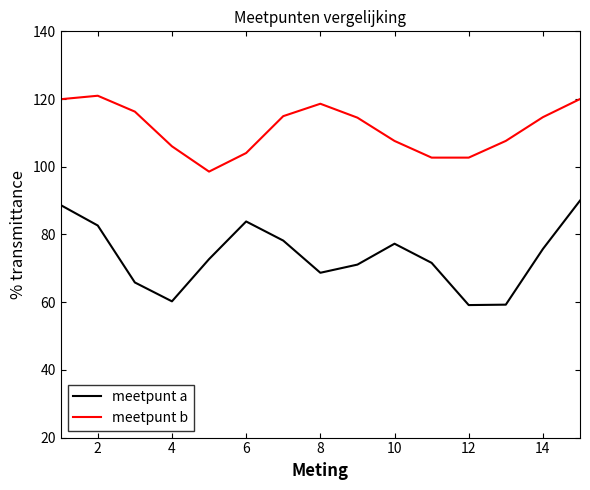

True or false: meetpunt a and meetpunt b cross at least once.

False